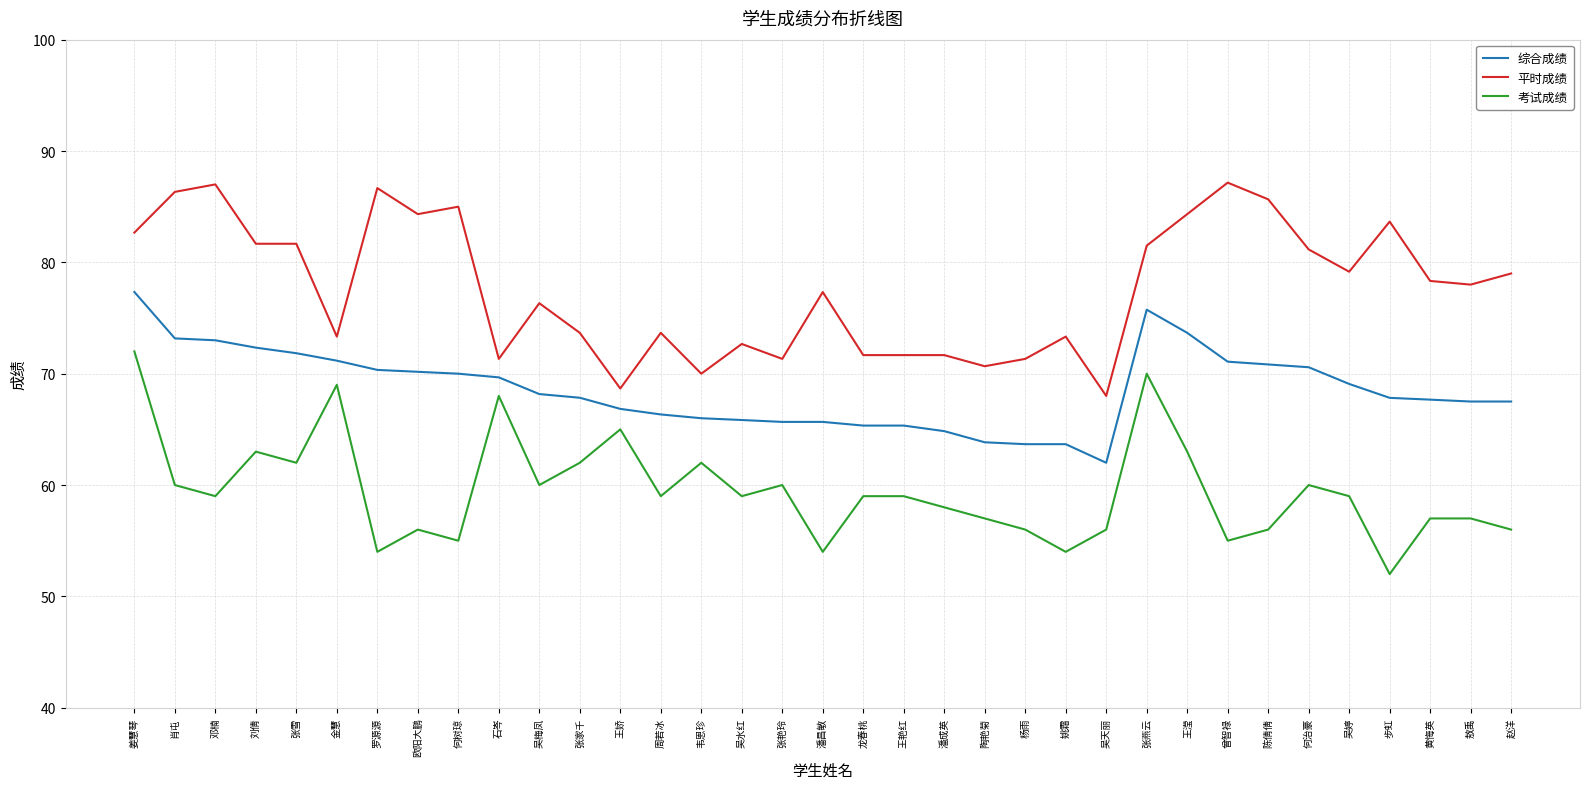

True or false: 综合成绩 and 平时成绩 cross at least once.

False